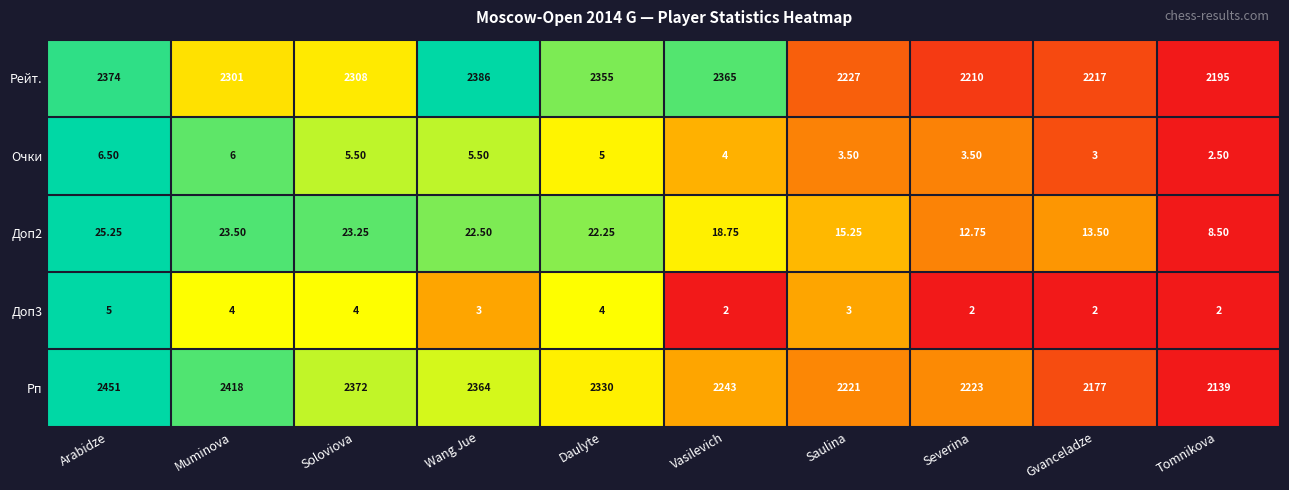

At which category is the sum across all series the highest?

Arabidze